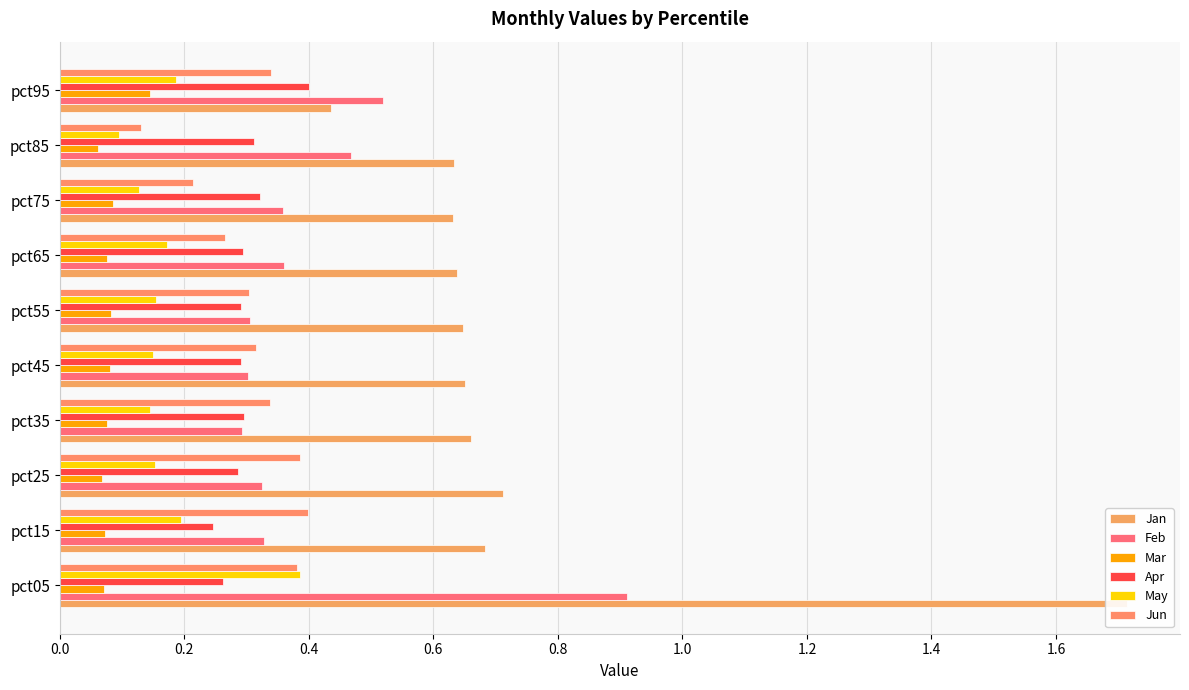

Count the Mar values in the range 0 to 1.

10